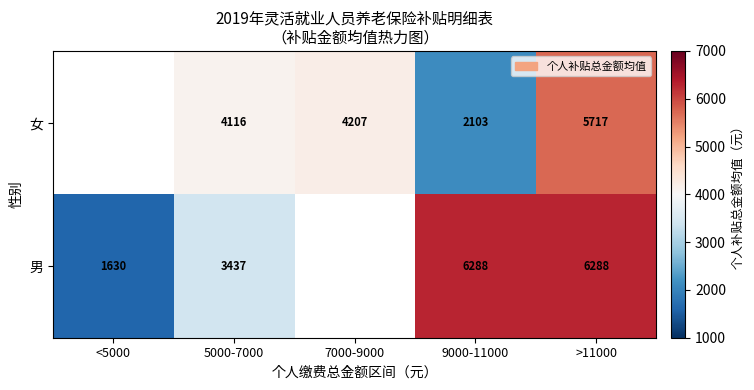

At 5000-7000, list the series in order from smallest to largest.

男, 女